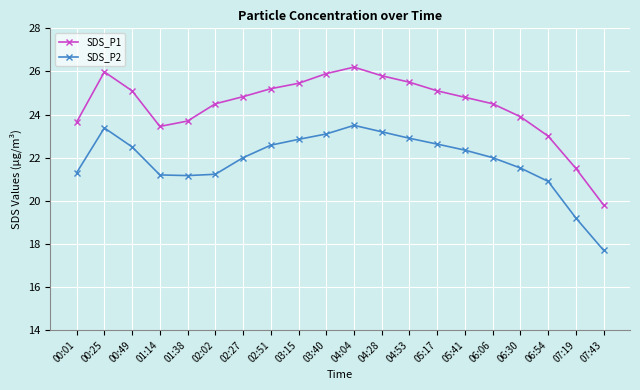

At which label is SDS_P1 closest to 23?

06:54